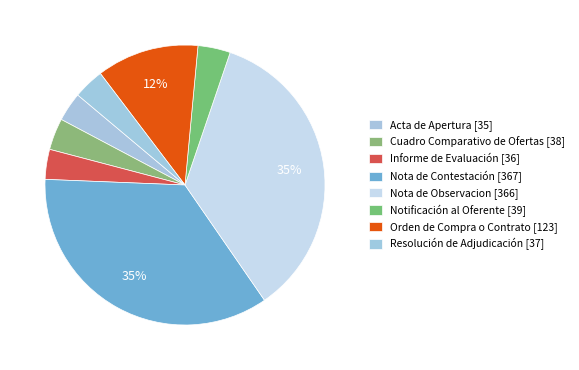

How many segments does this pie chart have?

8